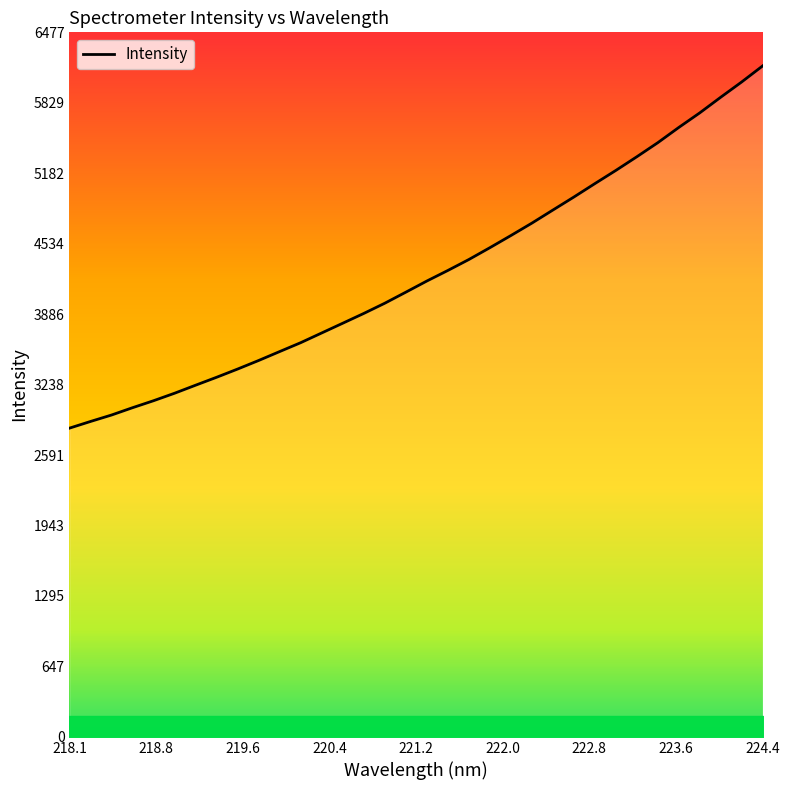

What is the minimum value shown in the chart?

2838.4